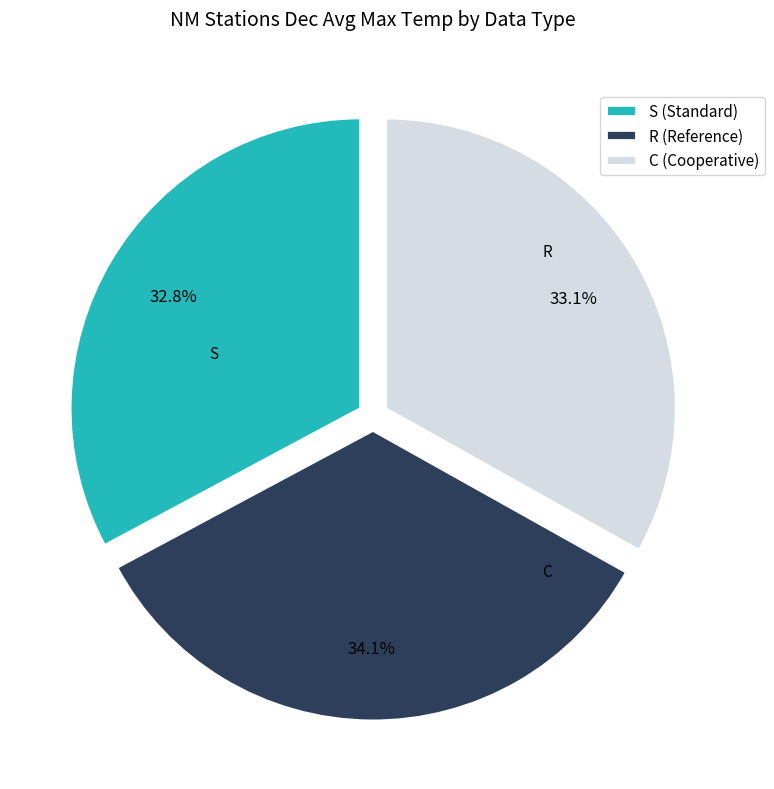

Between R (Reference) and C (Cooperative), which is larger?

R (Reference)